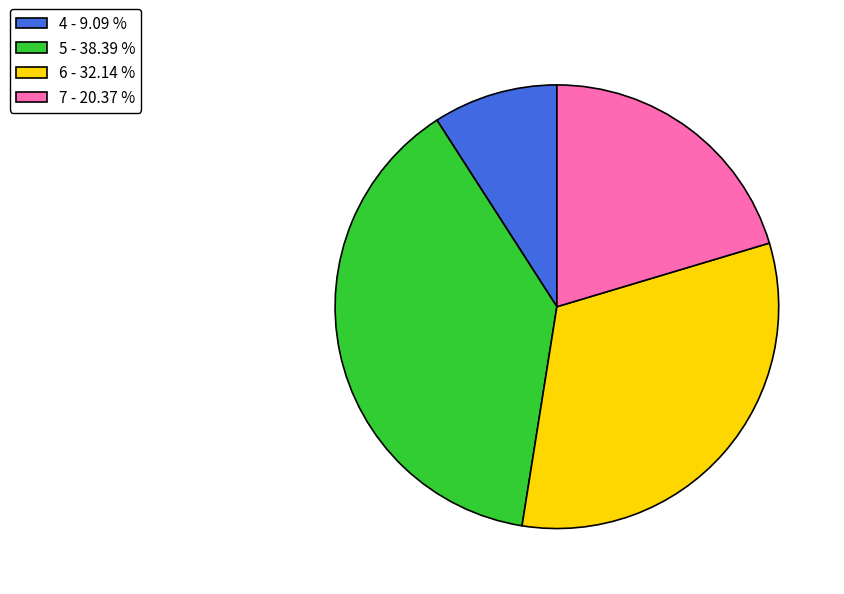

What is the ratio of the value at 7 - 20.37 % to the value at 6 - 32.14 %?

0.6